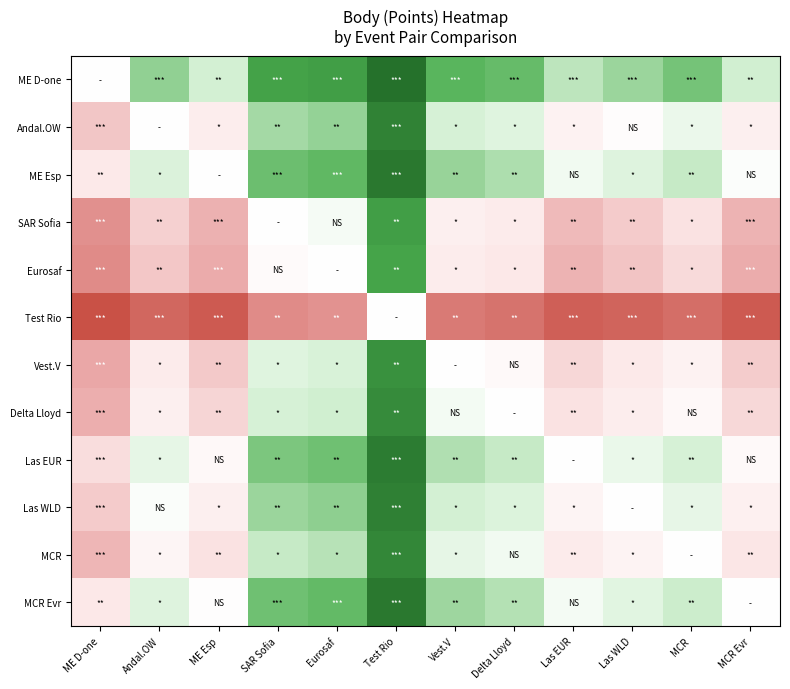

List the series in order of their peak value, highest first.

ME D-one, ME Esp, MCR Evr, Las EUR, Las WLD, Andal.OW, MCR, Delta Lloyd, Vest.V, SAR Sofia, Eurosaf, Test Rio